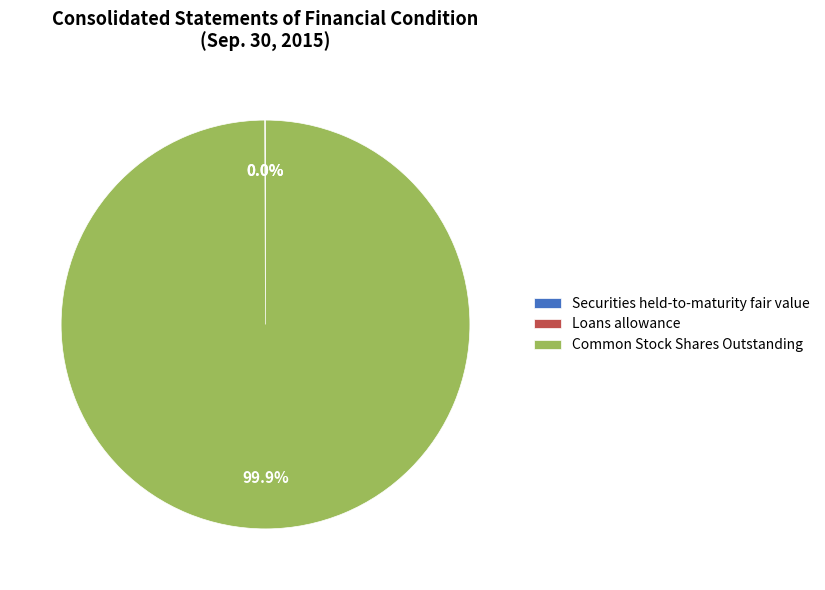

Which slice is the largest?

Common Stock Shares Outstanding